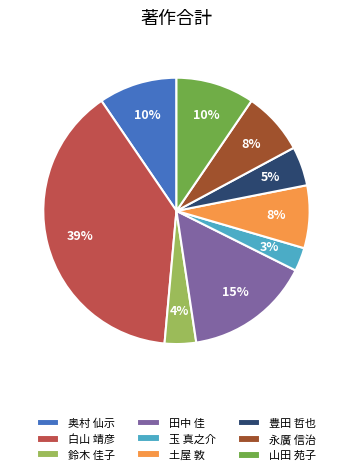

Does any single category account for the majority?

No